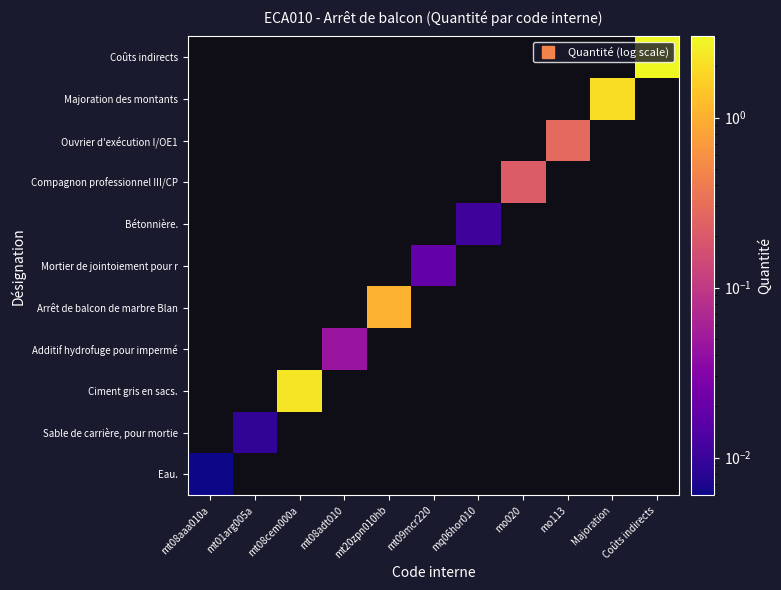

What is the maximum value shown in the chart?

3.0